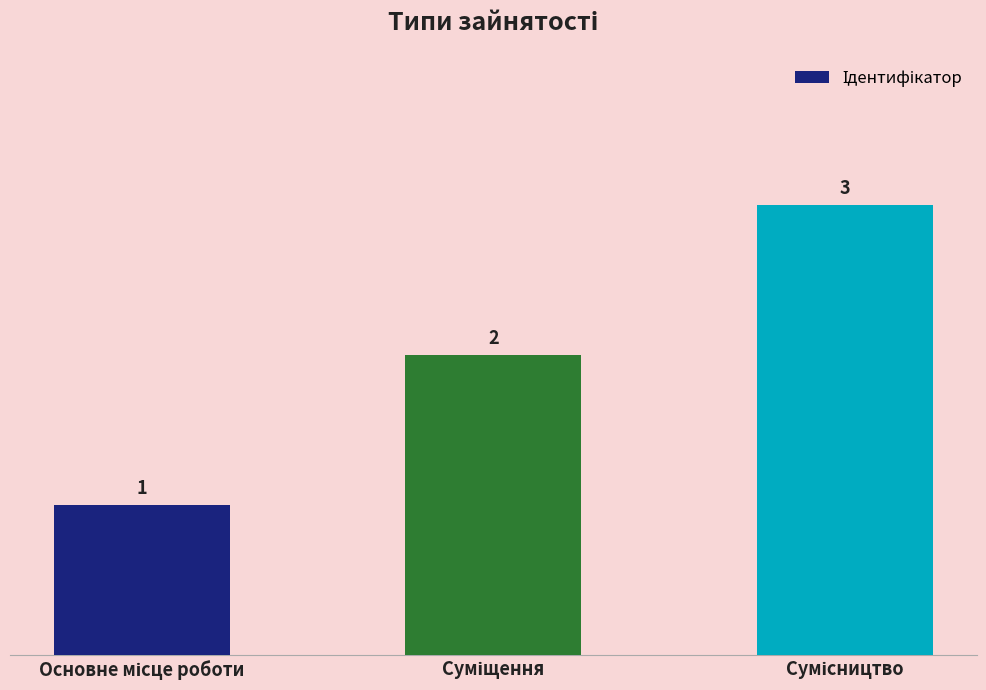

What is the value of the 1st bar from the left?

1